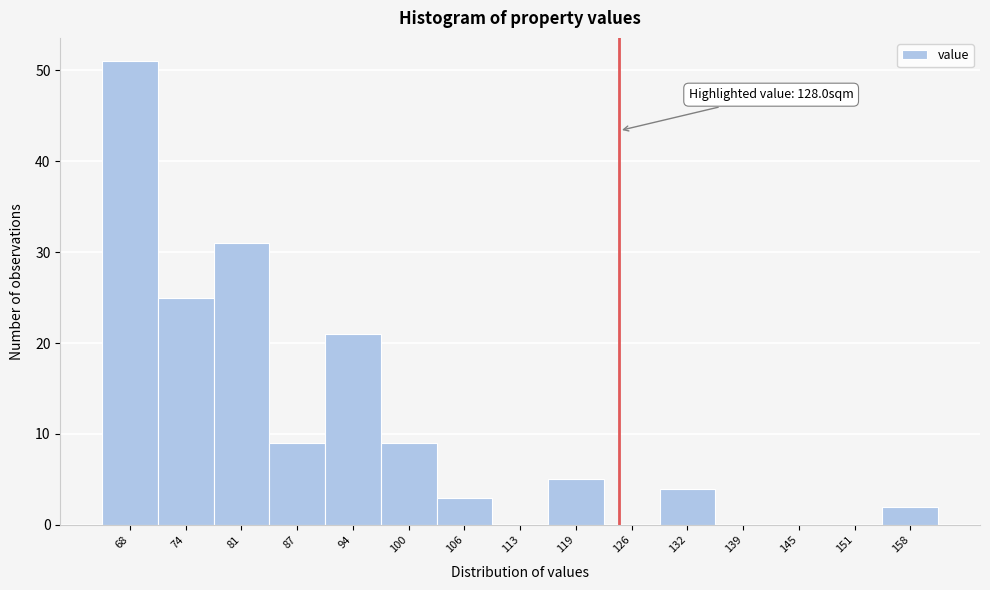

Reading right to left, transcribe all the data shown in this chart.

158=2	151=0	145=0	139=0	132=4	126=0	119=5	113=0	106=3	100=9	94=21	87=9	81=31	74=25	68=51